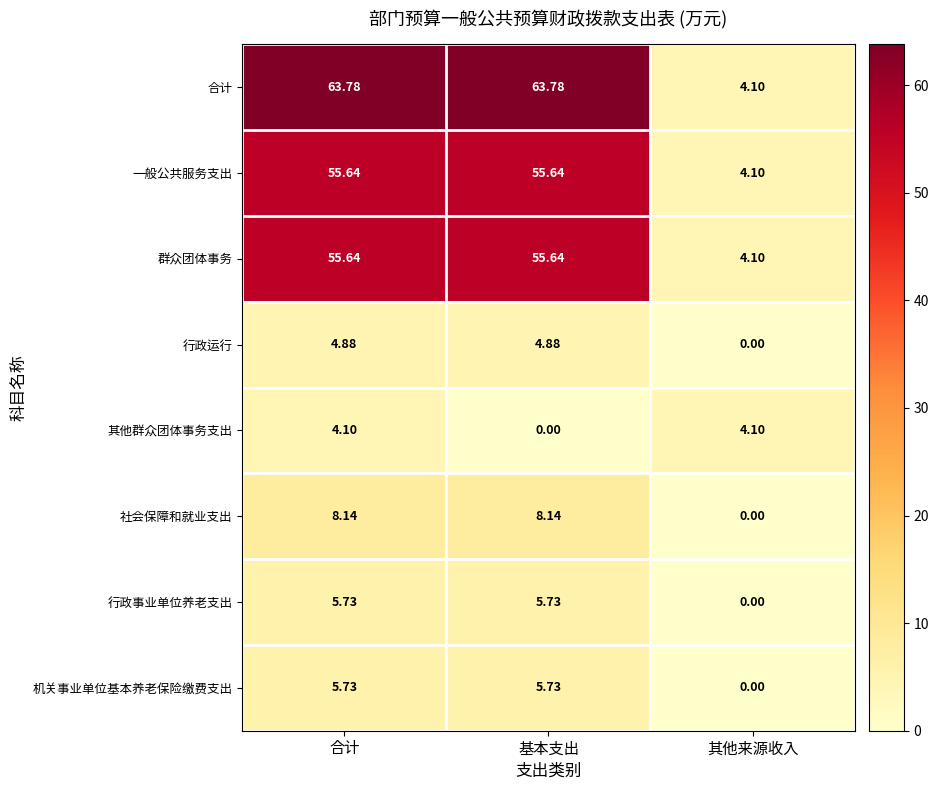

What is the difference between the highest and lowest values at 合计?

59.7